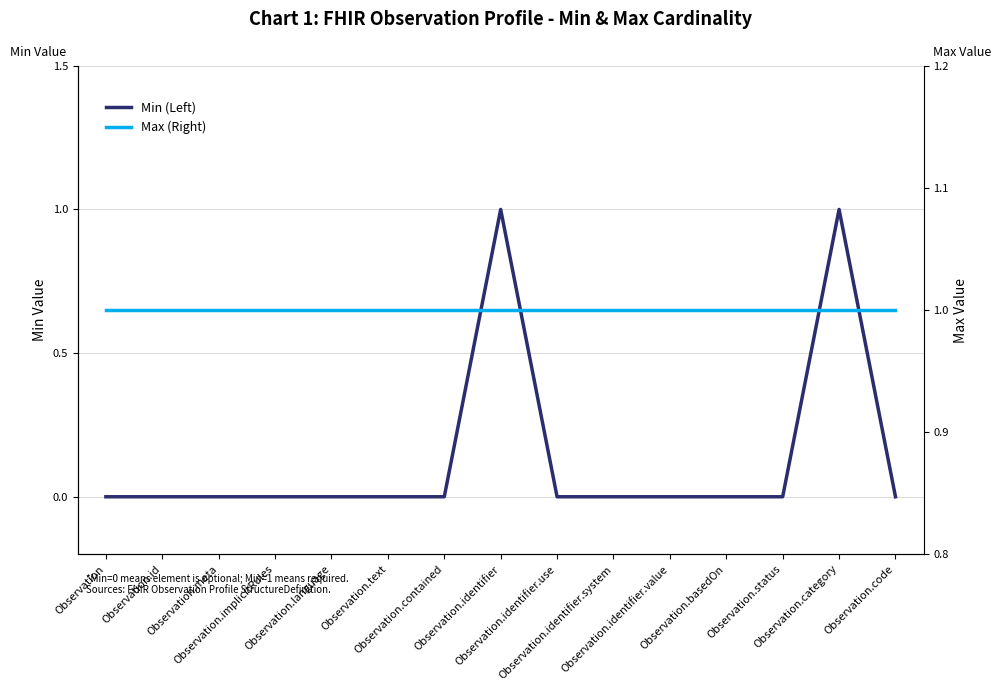

At which label is Max (Right) closest to 1?

Observation